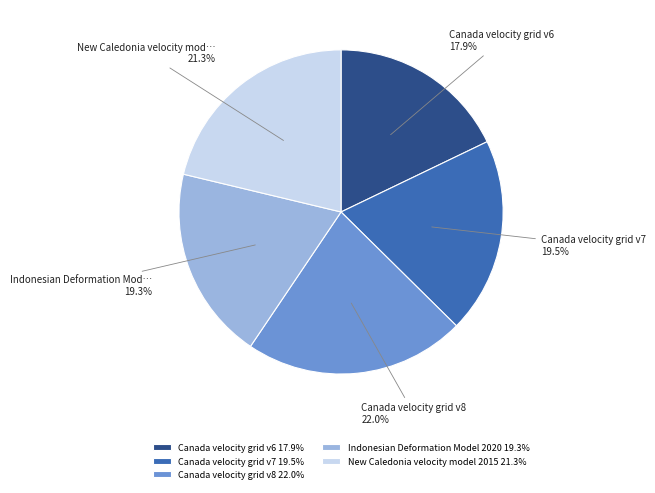

What is the ratio of the value at Indonesian Deformation Model 2020 to the value at New Caledonia velocity model 2015?

0.9